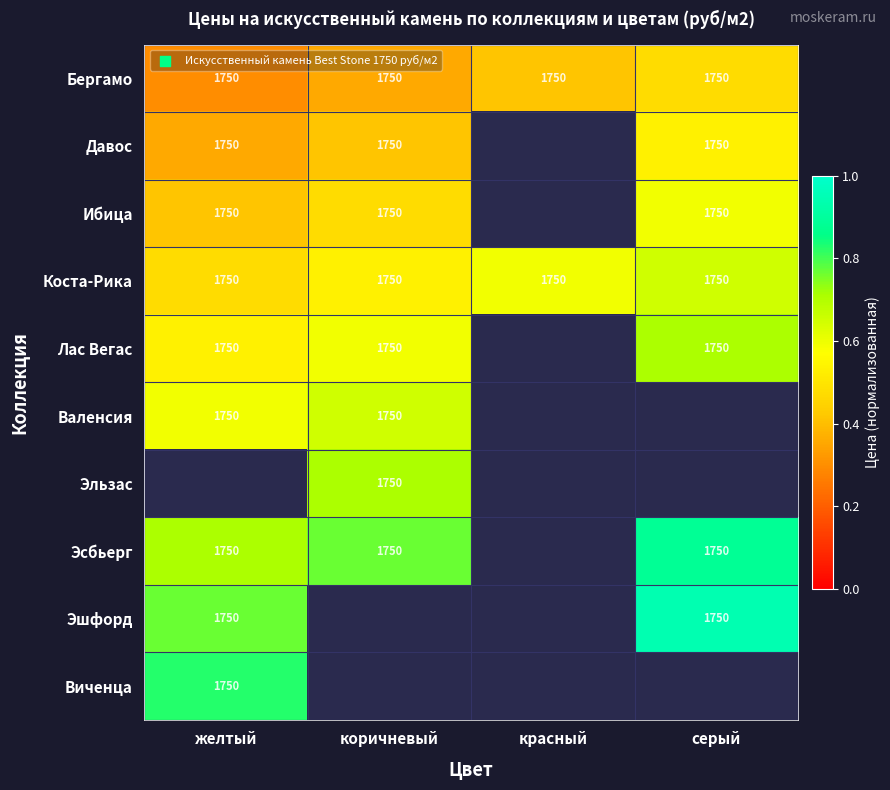

The value of Коста-Рика at желтый is 1090.5. True or false?

False